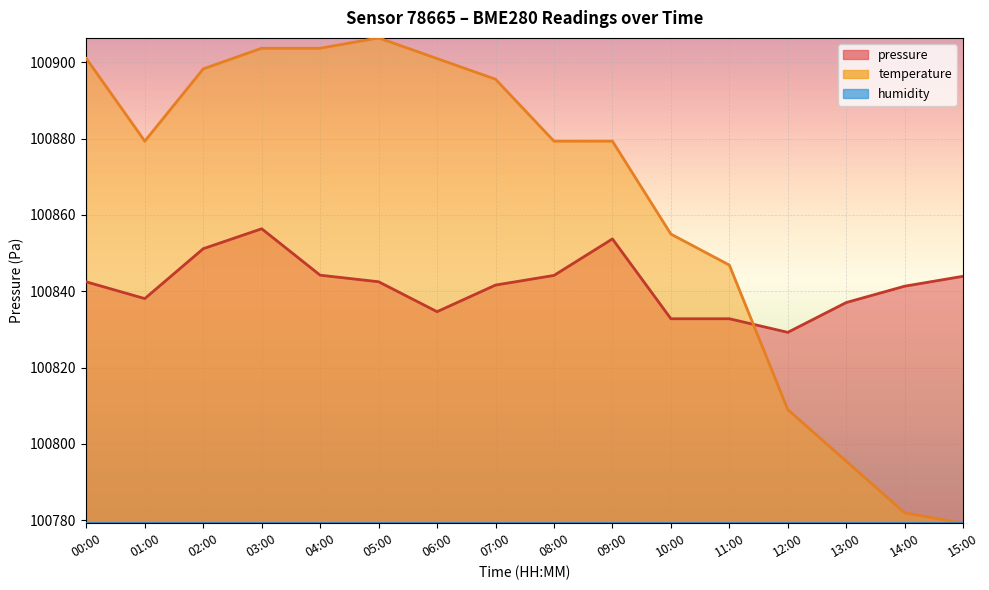

What is the average value of the temperature series?

100863.4